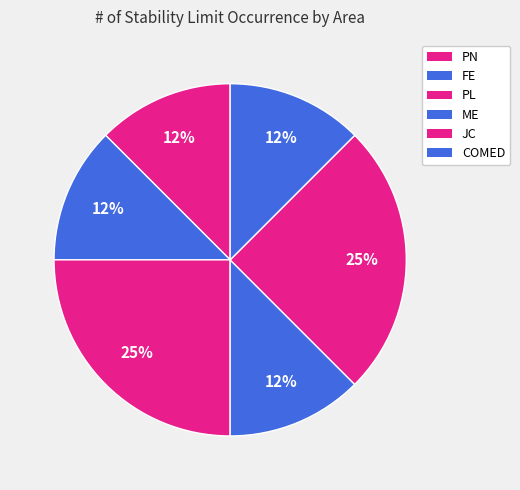

To the nearest percent, what percentage of the pie is COMED?

12%